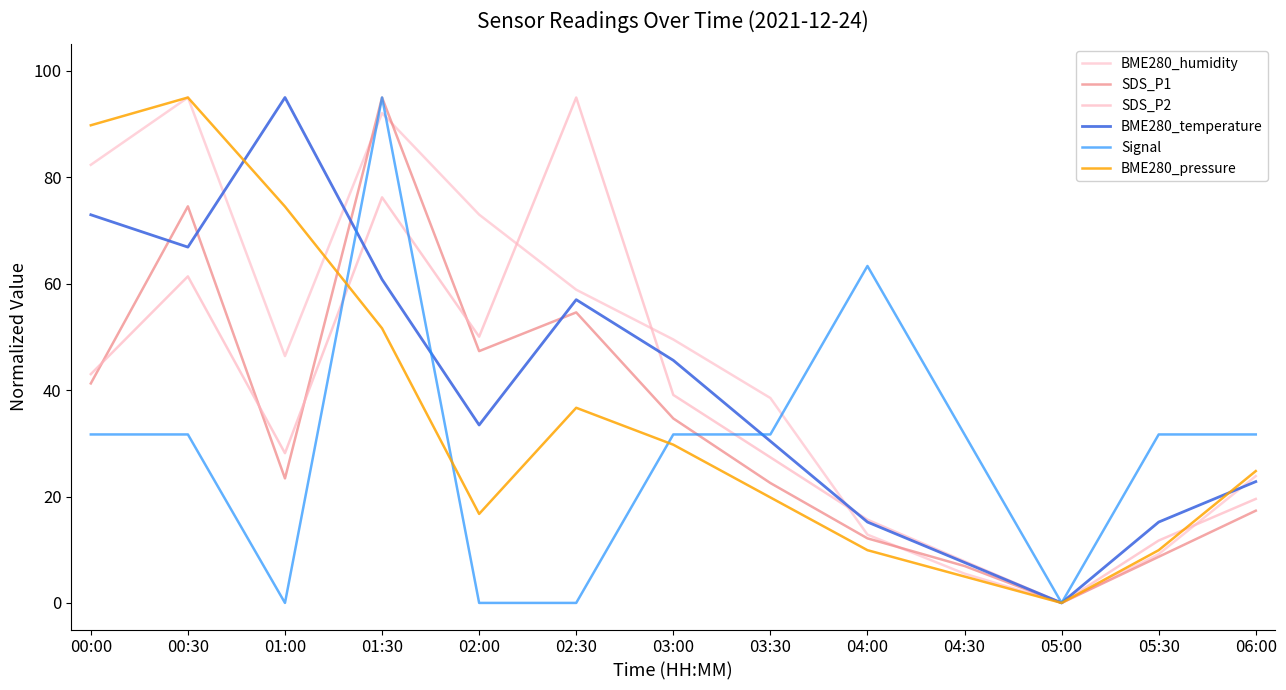

Which series changed the most between 04:00 and 04:30?

Signal